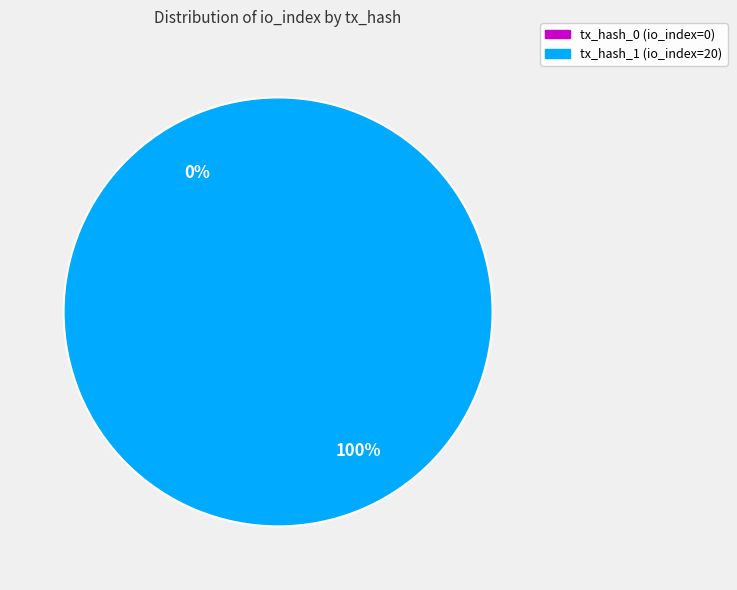

Is the sum of tx_hash_0 (io_index=0) and tx_hash_1 (io_index=20) greater than half?

Yes